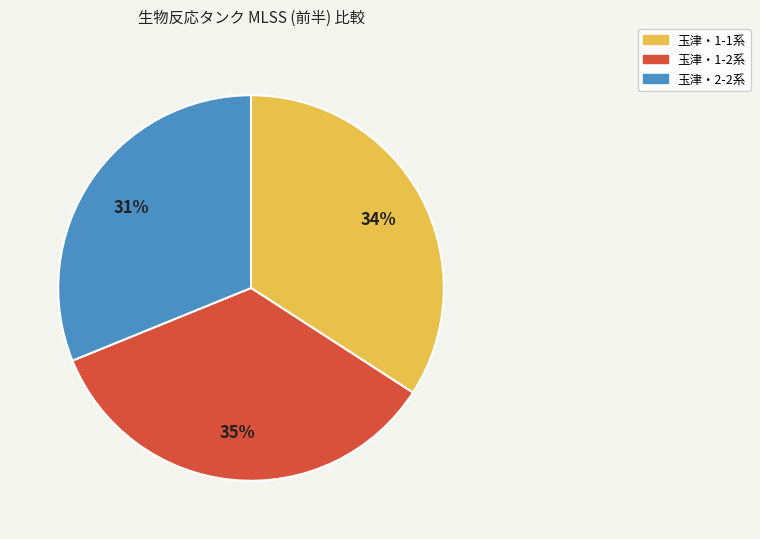

Does any single category account for the majority?

No